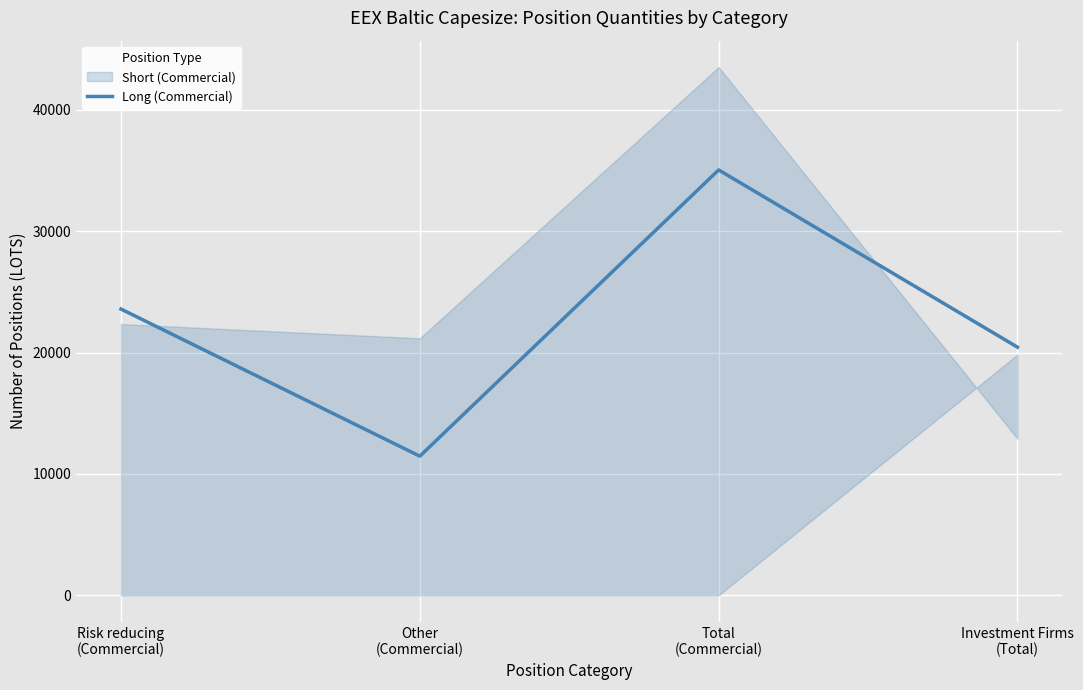

Reading left to right, list all the values displayed in this chart.

Risk reducing
(Commercial)=23593.2	Other
(Commercial)=11465.5	Total
(Commercial)=35058.7	Investment Firms
(Total)=20452.0